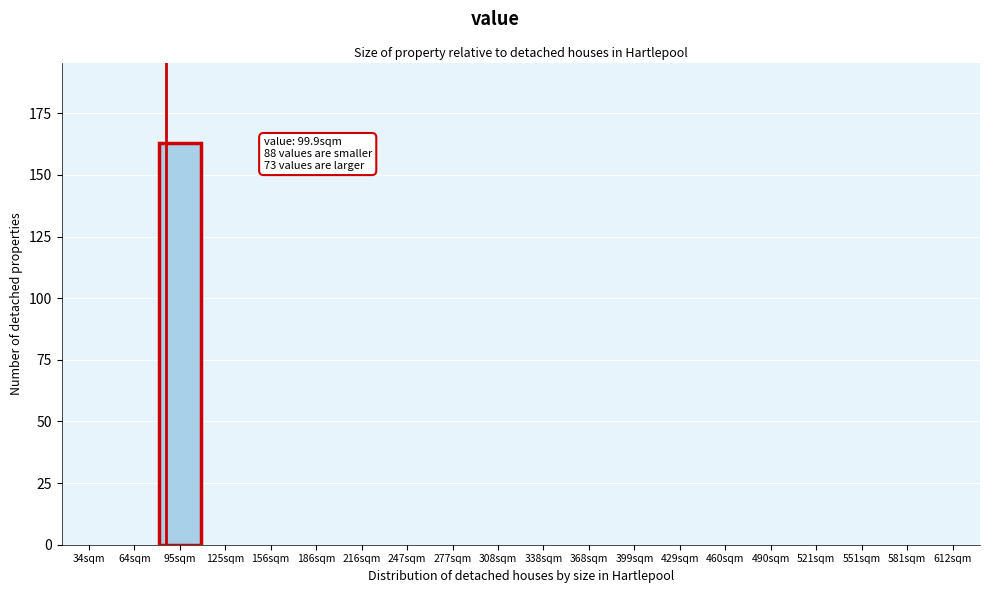

Reading left to right, transcribe all the data shown in this chart.

34sqm=0	64sqm=0	95sqm=163	125sqm=0	156sqm=0	186sqm=0	216sqm=0	247sqm=0	277sqm=0	308sqm=0	338sqm=0	368sqm=0	399sqm=0	429sqm=0	460sqm=0	490sqm=0	521sqm=0	551sqm=0	581sqm=0	612sqm=0